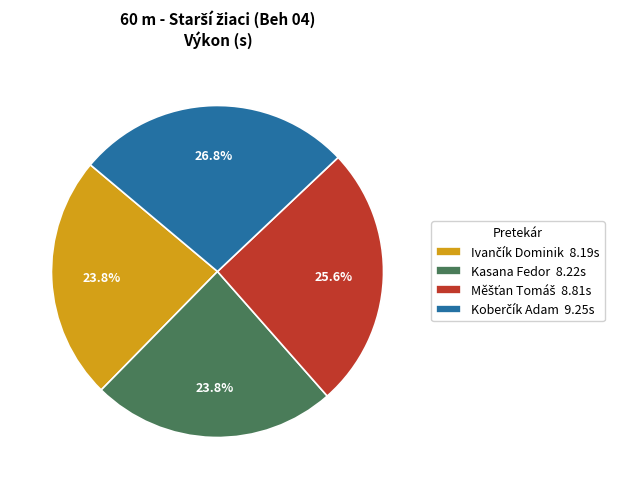

Does Kasana Fedor 8.22s represent more than half of the total?

No